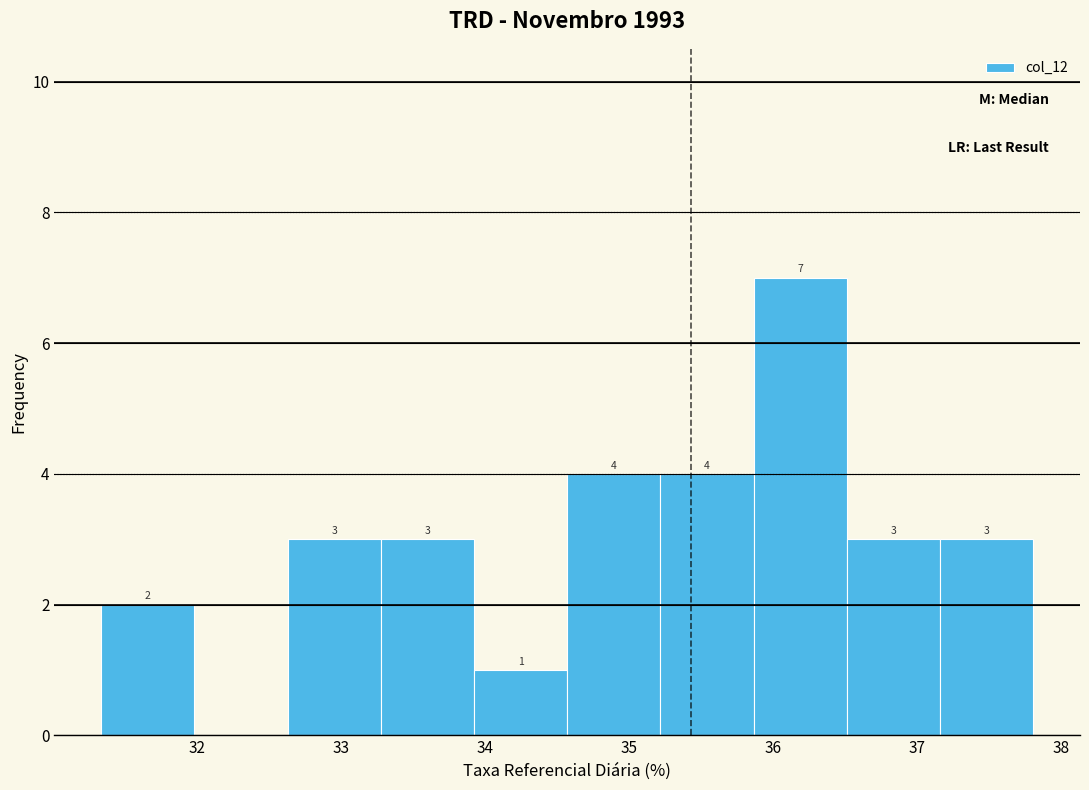

Over which range of the x-axis is the bar tallest?

35.9 to 36.5